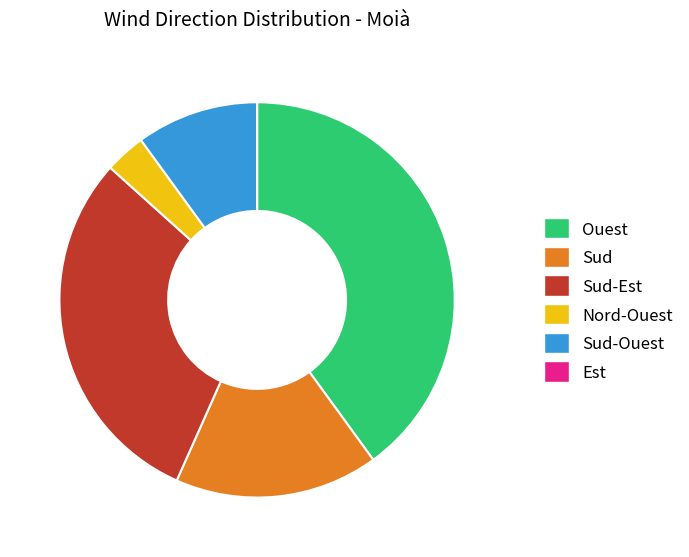

The Sud-Ouest slice represents 1% of the pie. True or false?

False